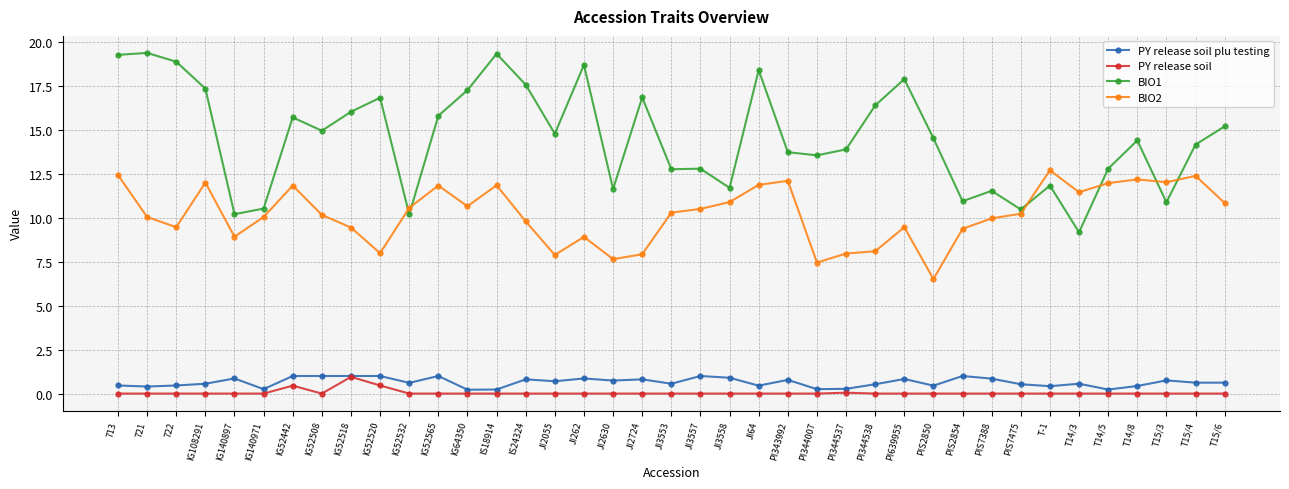

What is the total value across all series at IG52520?

26.3